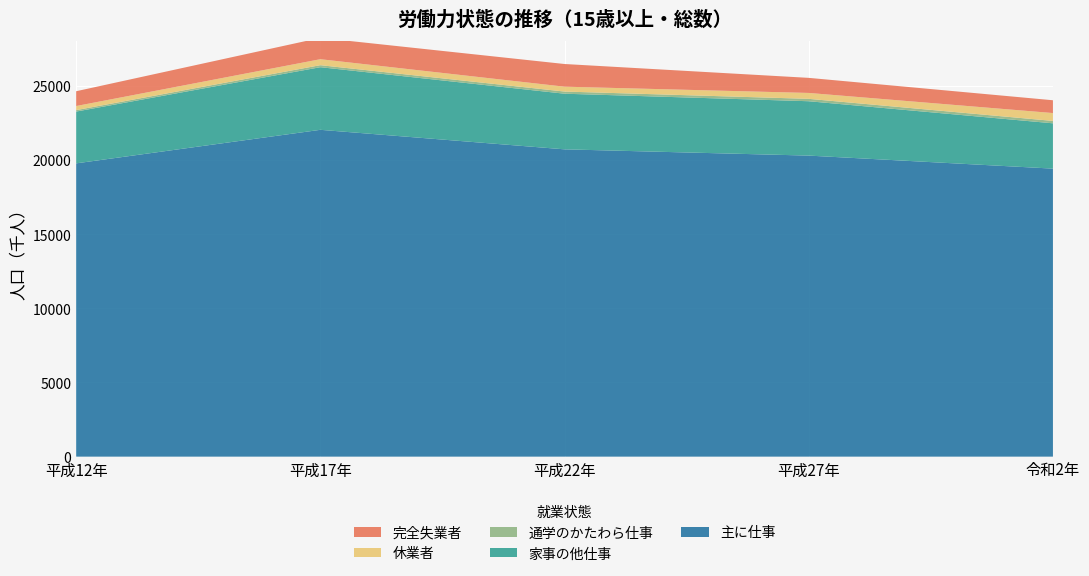

Reading left to right, extract all data points from this chart.

主に仕事: 平成12年=19769	平成17年=22030	平成22年=20714	平成27年=20292	令和2年=19414
家事の他仕事: 平成12年=3492	平成17年=4221	平成22年=3750	平成27年=3665	令和2年=3055
通学のかたわら仕事: 平成12年=98	平成17年=136	平成22年=145	平成27年=161	令和2年=161
休業者: 平成12年=275	平成17年=403	平成22年=329	平成27年=398	令和2年=530
完全失業者: 平成12年=997	平成17年=1439	平成22年=1528	平成27年=1016	令和2年=863